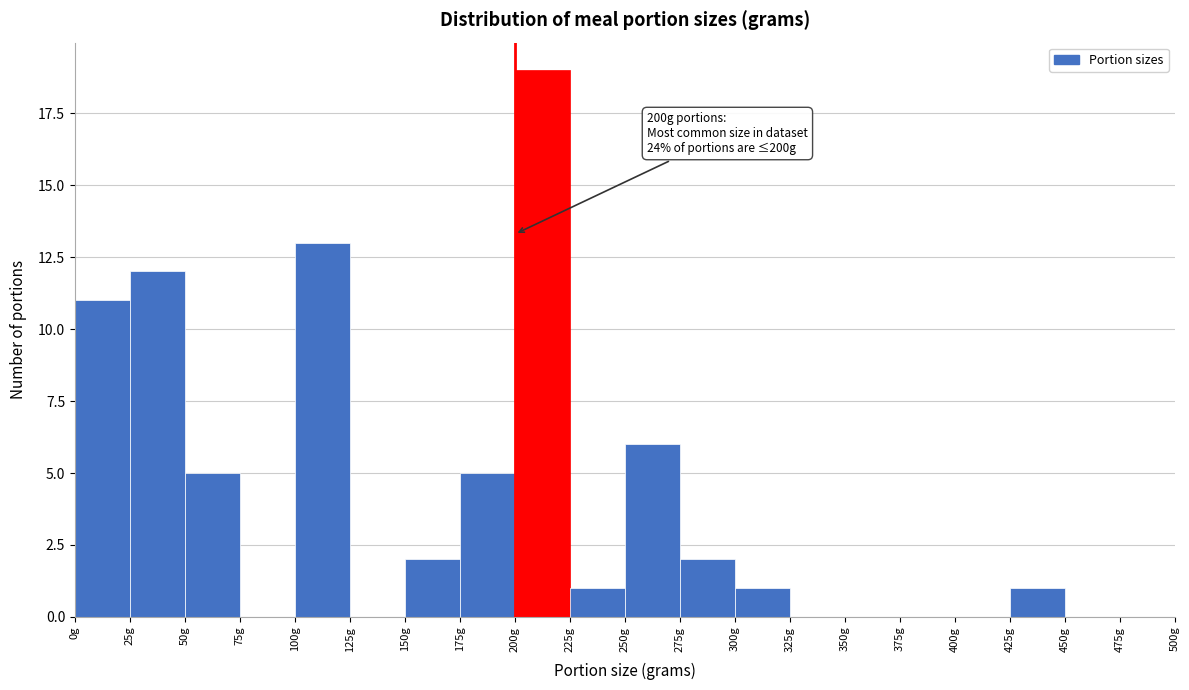

Which range on the x-axis has the tallest bar?

200 to 225